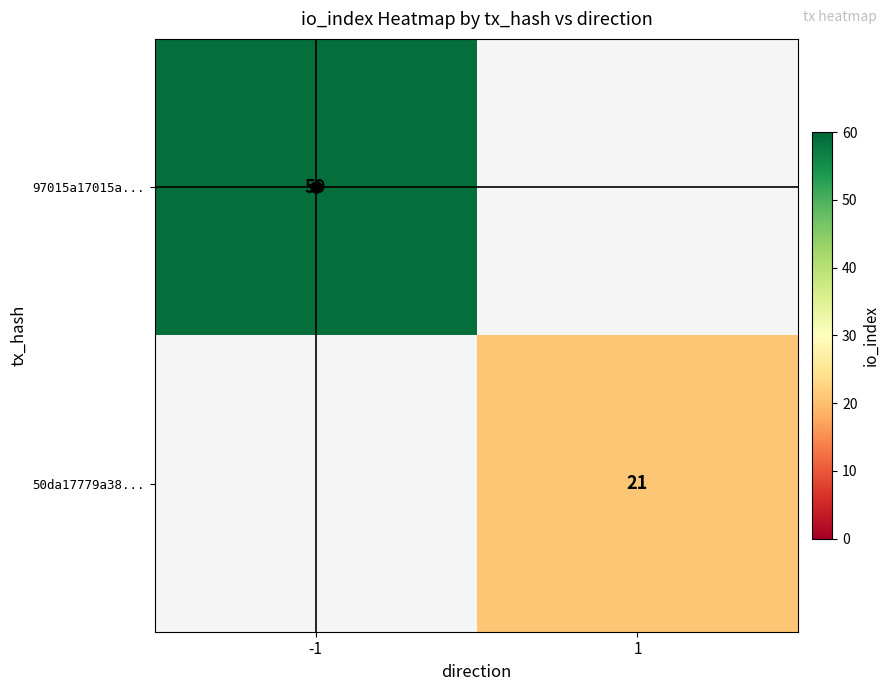

Is it true that 97015a17015a... equals 59 at -1?

True